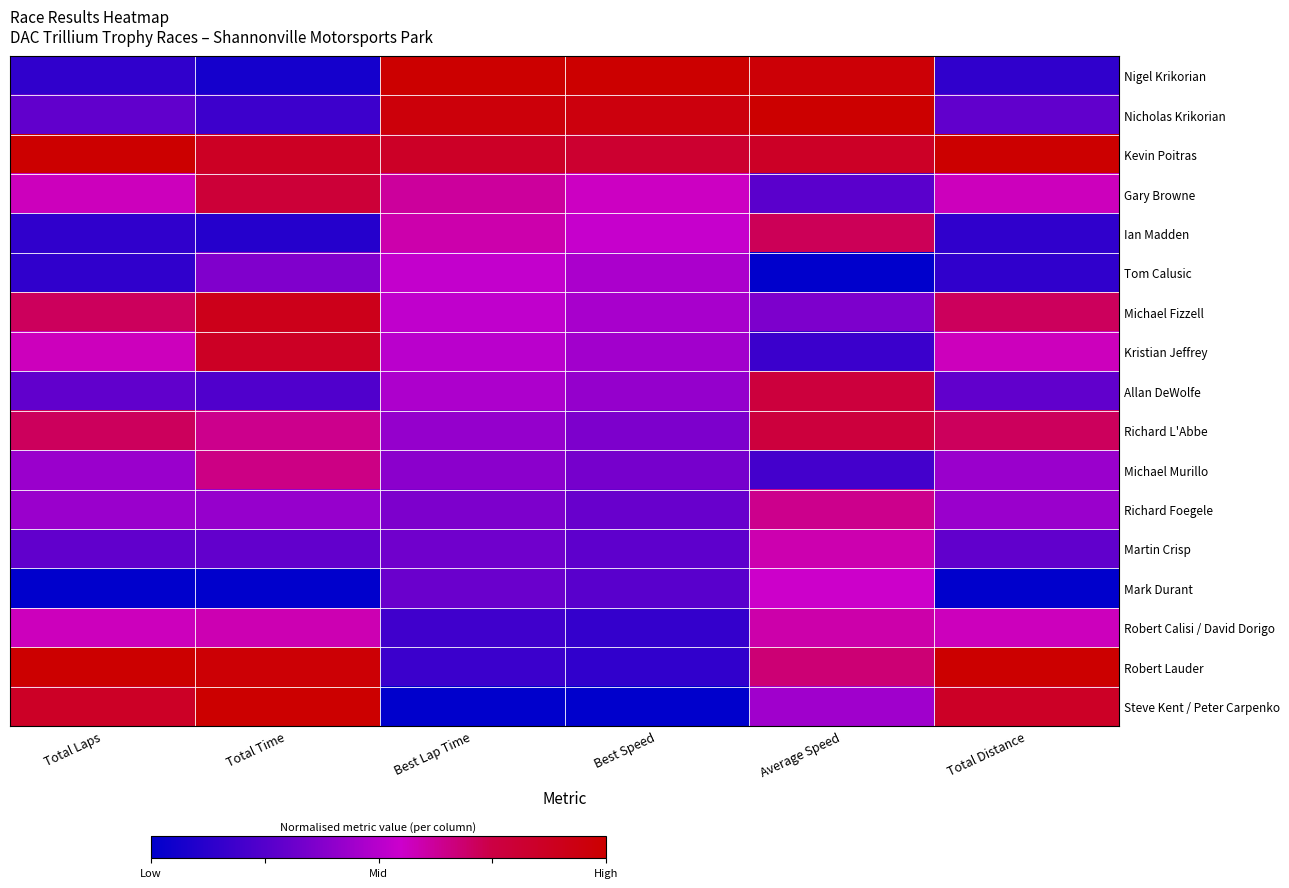

Reading left to right, transcribe all the data shown in this chart.

Nigel Krikorian: Total Laps=0.1	Total Time=0.1	Best Lap Time=1.0	Best Speed=1.0	Average Speed=1.0	Total Distance=0.1
Nicholas Krikorian: Total Laps=0.3	Total Time=0.2	Best Lap Time=1.0	Best Speed=0.9	Average Speed=1.0	Total Distance=0.3
Kevin Poitras: Total Laps=1.0	Total Time=0.9	Best Lap Time=0.9	Best Speed=0.8	Average Speed=0.9	Total Distance=1.0
Gary Browne: Total Laps=0.6	Total Time=0.8	Best Lap Time=0.6	Best Speed=0.6	Average Speed=0.3	Total Distance=0.6
Ian Madden: Total Laps=0.1	Total Time=0.1	Best Lap Time=0.6	Best Speed=0.5	Average Speed=0.7	Total Distance=0.1
Tom Calusic: Total Laps=0.1	Total Time=0.4	Best Lap Time=0.5	Best Speed=0.5	Average Speed=0.0	Total Distance=0.1
Michael Fizzell: Total Laps=0.7	Total Time=0.9	Best Lap Time=0.5	Best Speed=0.5	Average Speed=0.4	Total Distance=0.7
Kristian Jeffrey: Total Laps=0.6	Total Time=0.9	Best Lap Time=0.5	Best Speed=0.4	Average Speed=0.2	Total Distance=0.6
Allan DeWolfe: Total Laps=0.3	Total Time=0.2	Best Lap Time=0.5	Best Speed=0.4	Average Speed=0.8	Total Distance=0.3
Richard L'Abbe: Total Laps=0.7	Total Time=0.6	Best Lap Time=0.4	Best Speed=0.4	Average Speed=0.8	Total Distance=0.7
Michael Murillo: Total Laps=0.4	Total Time=0.7	Best Lap Time=0.4	Best Speed=0.3	Average Speed=0.2	Total Distance=0.4
Richard Foegele: Total Laps=0.4	Total Time=0.4	Best Lap Time=0.4	Best Speed=0.3	Average Speed=0.6	Total Distance=0.4
Martin Crisp: Total Laps=0.3	Total Time=0.3	Best Lap Time=0.3	Best Speed=0.3	Average Speed=0.6	Total Distance=0.3
Mark Durant: Total Laps=0.0	Total Time=0.0	Best Lap Time=0.3	Best Speed=0.3	Average Speed=0.6	Total Distance=0.0
Robert Calisi / David Dorigo: Total Laps=0.6	Total Time=0.6	Best Lap Time=0.2	Best Speed=0.2	Average Speed=0.6	Total Distance=0.6
Robert Lauder: Total Laps=1.0	Total Time=1.0	Best Lap Time=0.2	Best Speed=0.1	Average Speed=0.7	Total Distance=1.0
Steve Kent / Peter Carpenko: Total Laps=0.9	Total Time=1.0	Best Lap Time=0.0	Best Speed=0.0	Average Speed=0.4	Total Distance=0.9